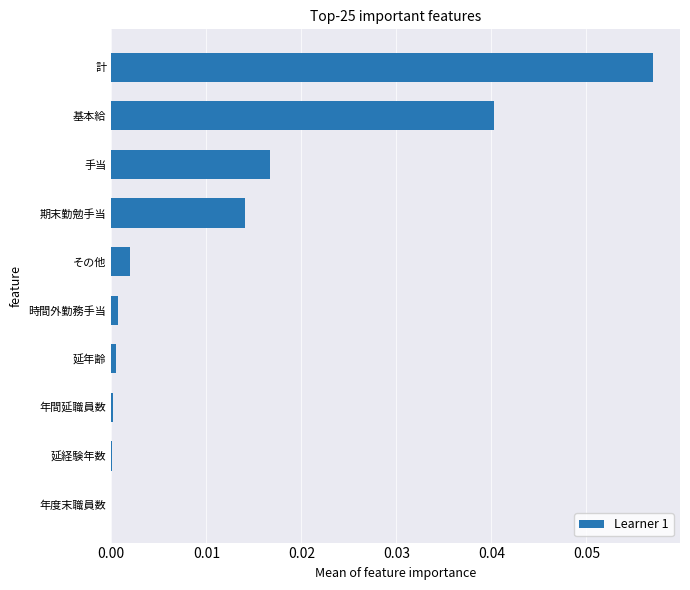

Between その他 and 延年齢, which is larger?

その他